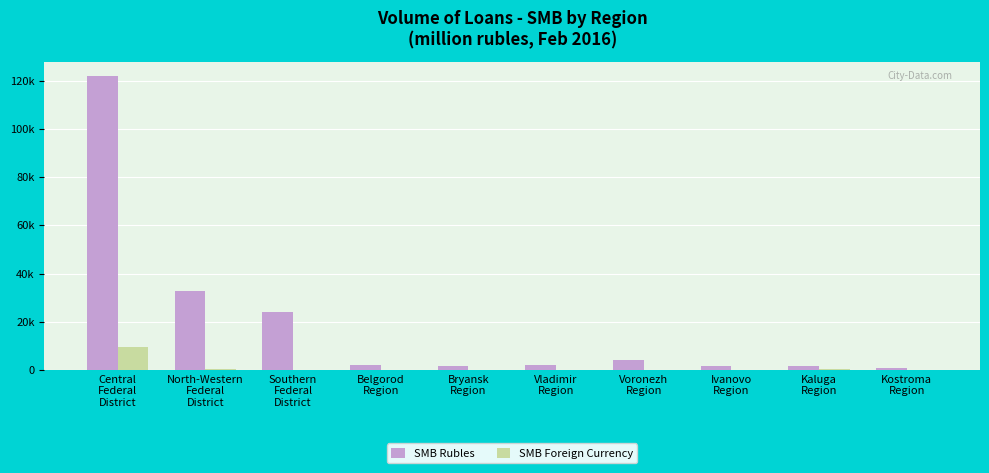

What are all the series names shown in the legend?

SMB Rubles, SMB Foreign Currency